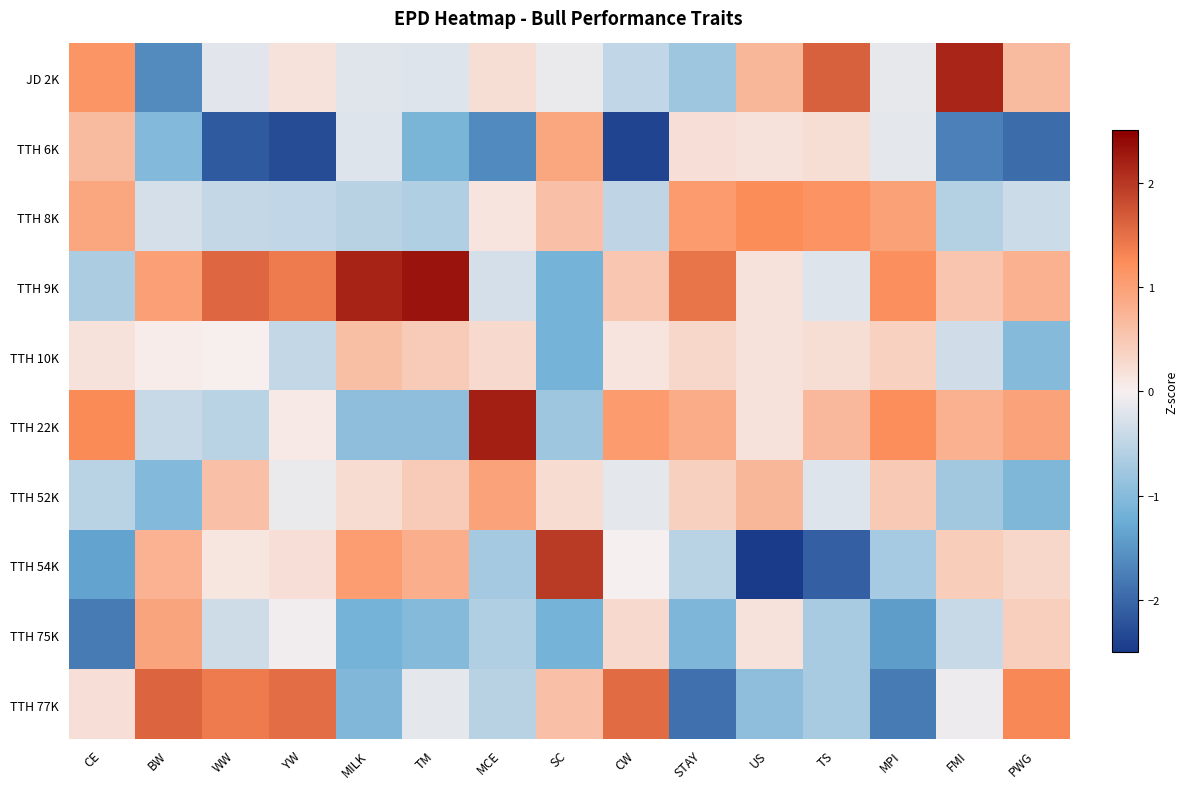

Reading right to left, what are all the values shown in this chart?

JD 2K: PWG=0.7	FMI=2.2	MPI=-0.1	TS=1.6	US=0.7	STAY=-0.8	CW=-0.5	SC=-0.1	MCE=0.2	TM=-0.2	MILK=-0.2	YW=0.2	WW=-0.2	BW=-1.6	CE=1.1
TTH 6K: PWG=-1.9	FMI=-1.7	MPI=-0.2	TS=0.2	US=0.2	STAY=0.2	CW=-2.4	SC=0.9	MCE=-1.6	TM=-1.1	MILK=-0.2	YW=-2.3	WW=-2.1	BW=-1.0	CE=0.7
TTH 8K: PWG=-0.4	FMI=-0.6	MPI=1.0	TS=1.2	US=1.2	STAY=1.1	CW=-0.5	SC=0.6	MCE=0.2	TM=-0.6	MILK=-0.6	YW=-0.5	WW=-0.5	BW=-0.3	CE=0.9
TTH 9K: PWG=0.8	FMI=0.5	MPI=1.2	TS=-0.2	US=0.2	STAY=1.5	CW=0.5	SC=-1.1	MCE=-0.3	TM=2.3	MILK=2.2	YW=1.4	WW=1.6	BW=1.0	CE=-0.7
TTH 10K: PWG=-1.0	FMI=-0.3	MPI=0.4	TS=0.2	US=0.2	STAY=0.3	CW=0.1	SC=-1.1	MCE=0.3	TM=0.5	MILK=0.6	YW=-0.5	WW=0.0	BW=0.1	CE=0.2
TTH 22K: PWG=1.0	FMI=0.8	MPI=1.2	TS=0.7	US=0.2	STAY=0.9	CW=1.1	SC=-0.8	MCE=2.2	TM=-0.9	MILK=-0.9	YW=0.1	WW=-0.5	BW=-0.4	CE=1.3
TTH 52K: PWG=-1.1	FMI=-0.7	MPI=0.5	TS=-0.2	US=0.7	STAY=0.4	CW=-0.2	SC=0.2	MCE=1.0	TM=0.5	MILK=0.3	YW=-0.1	WW=0.6	BW=-1.0	CE=-0.5
TTH 54K: PWG=0.3	FMI=0.4	MPI=-0.7	TS=-2.1	US=-2.5	STAY=-0.5	CW=-0.0	SC=2.0	MCE=-0.7	TM=0.8	MILK=1.0	YW=0.2	WW=0.1	BW=0.8	CE=-1.4
TTH 75K: PWG=0.4	FMI=-0.4	MPI=-1.4	TS=-0.7	US=0.2	STAY=-1.1	CW=0.3	SC=-1.1	MCE=-0.6	TM=-1.0	MILK=-1.1	YW=-0.0	WW=-0.4	BW=0.9	CE=-1.8
TTH 77K: PWG=1.3	FMI=-0.1	MPI=-1.8	TS=-0.7	US=-0.9	STAY=-1.9	CW=1.5	SC=0.6	MCE=-0.6	TM=-0.2	MILK=-1.1	YW=1.5	WW=1.4	BW=1.6	CE=0.2